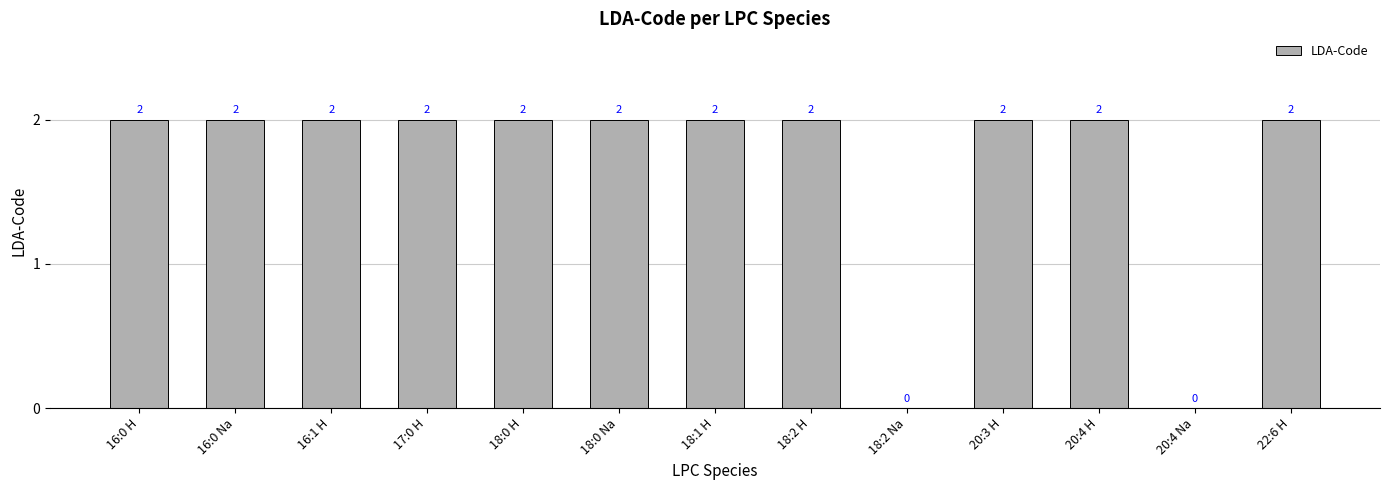

How many values are between 2 and 3?

11